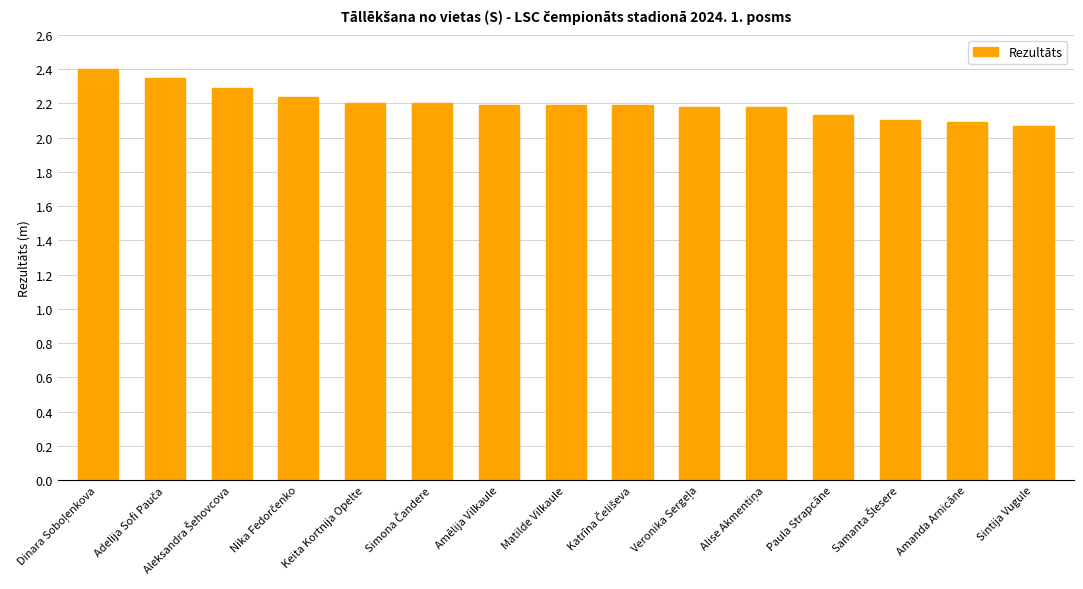

Approximately how many times larger is the value at Keita Kortnija Opelte compared to Amēlija Vilkaule?

1.0